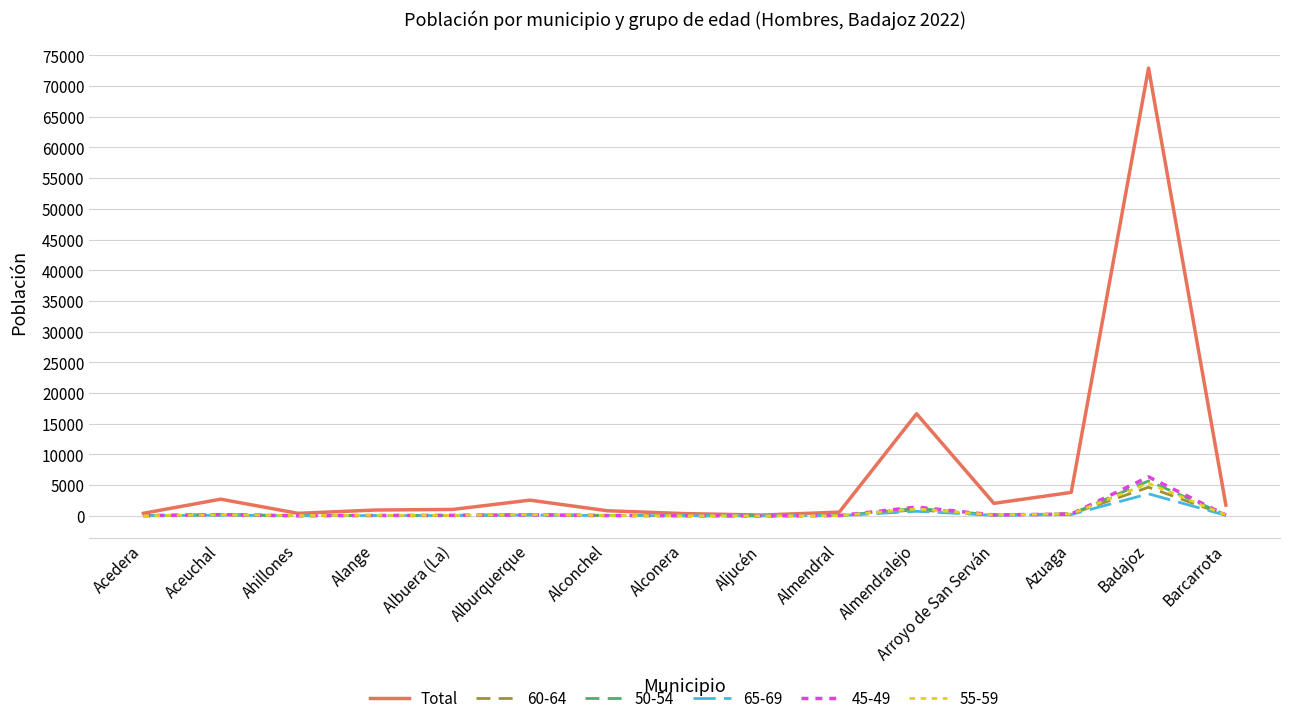

Which series has the largest range (max minus min)?

Total